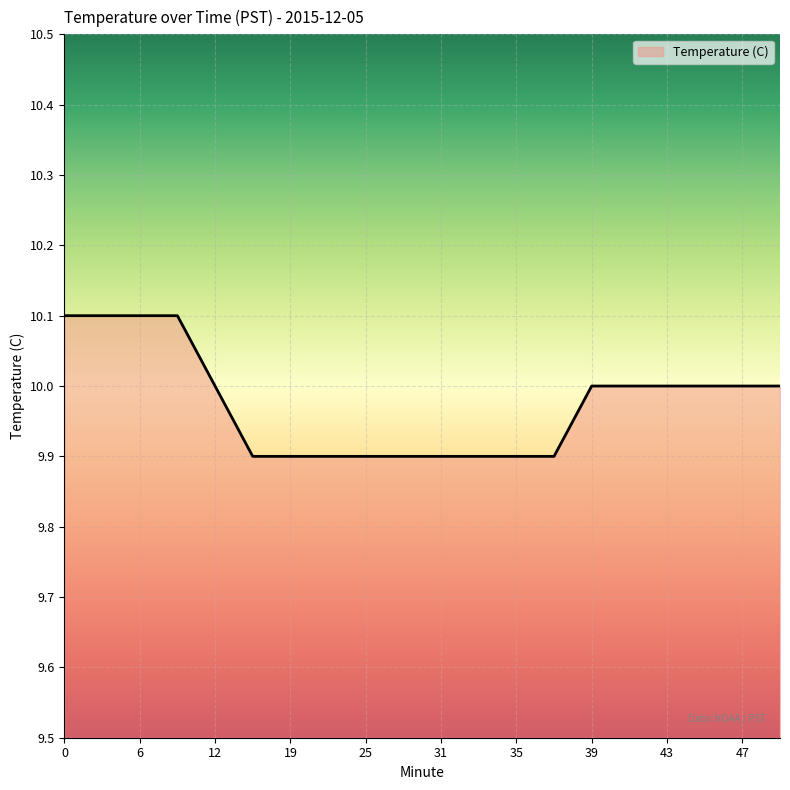

What is the average value?

10.0